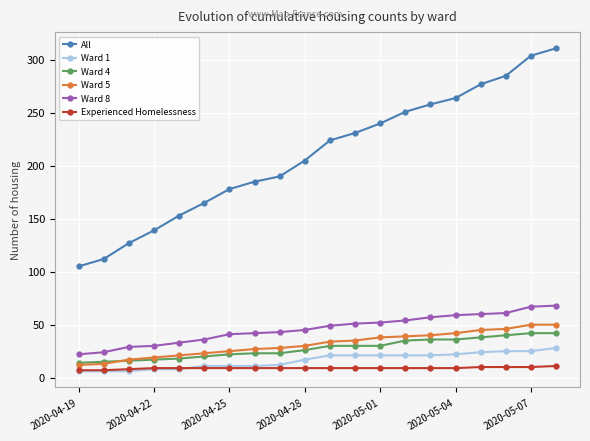

What is the lowest value of the All series?

105